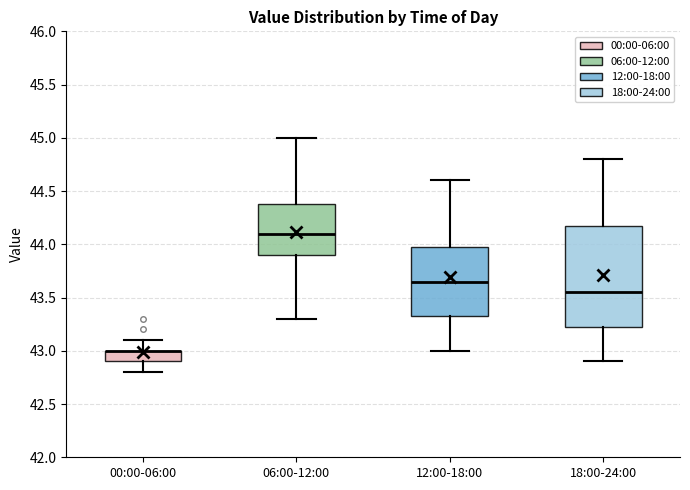

Comparing the boxes themselves (not the whiskers), which one is the tallest?

18:00-24:00